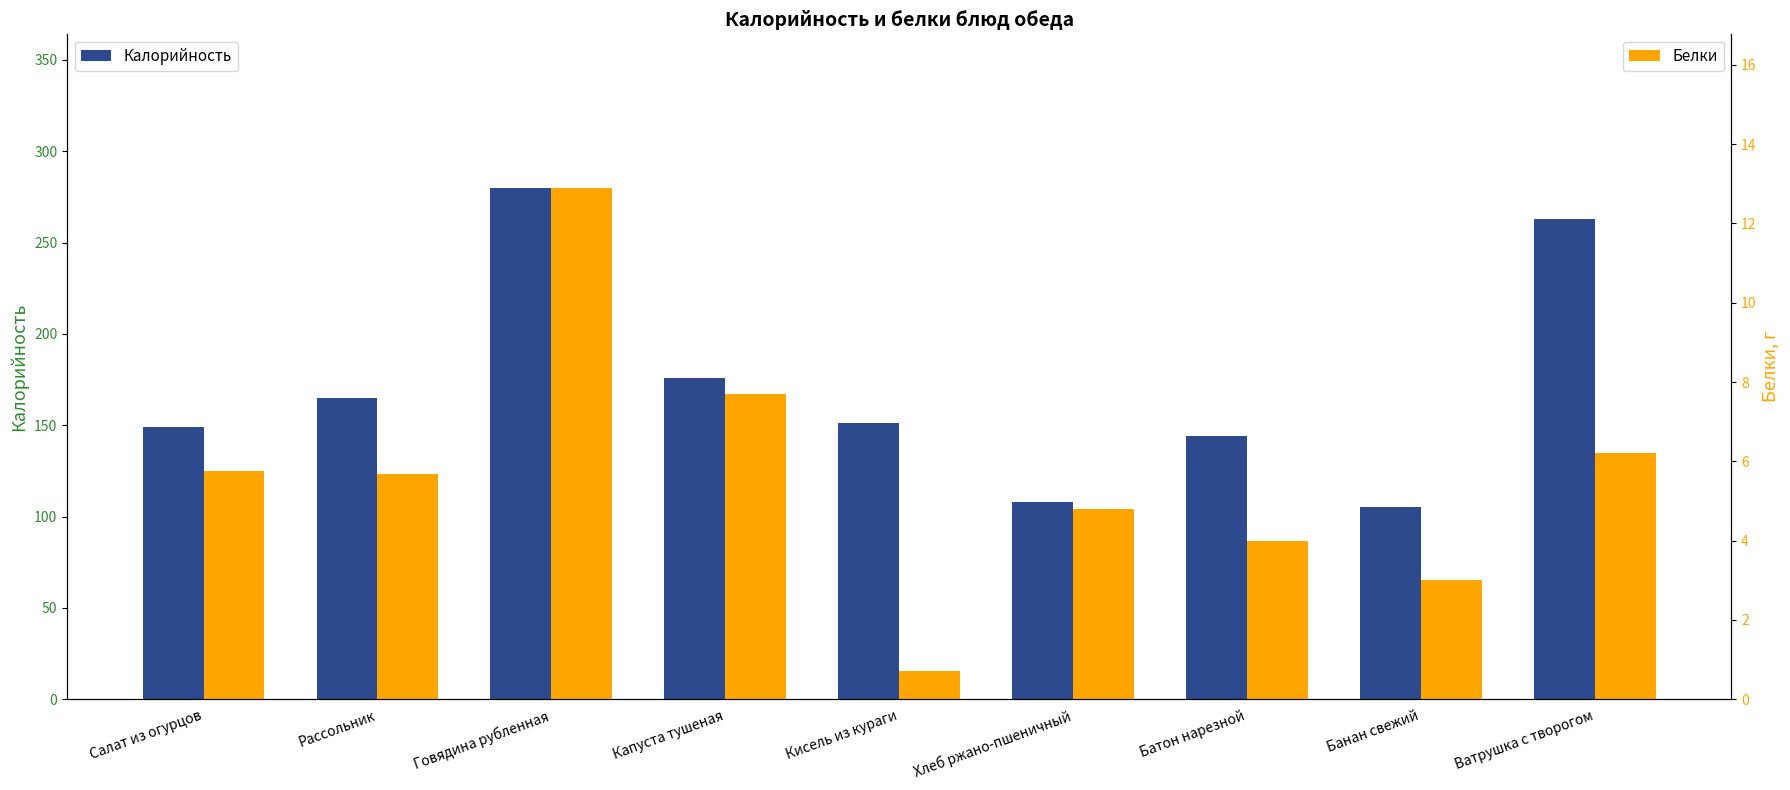

Rank the series by their maximum value, from highest to lowest.

Калорийность, Белки